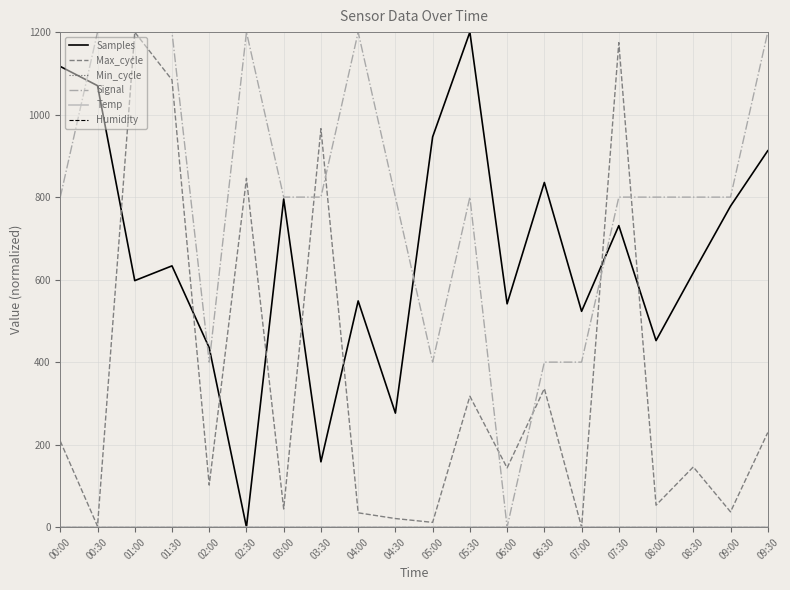

True or false: Temp and Samples intersect in this chart.

False